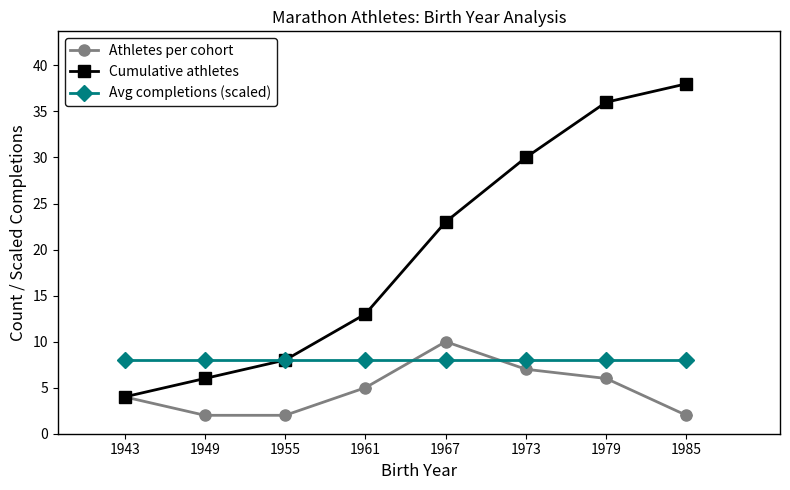

Does the chart display data point markers on the line(s)?

Yes